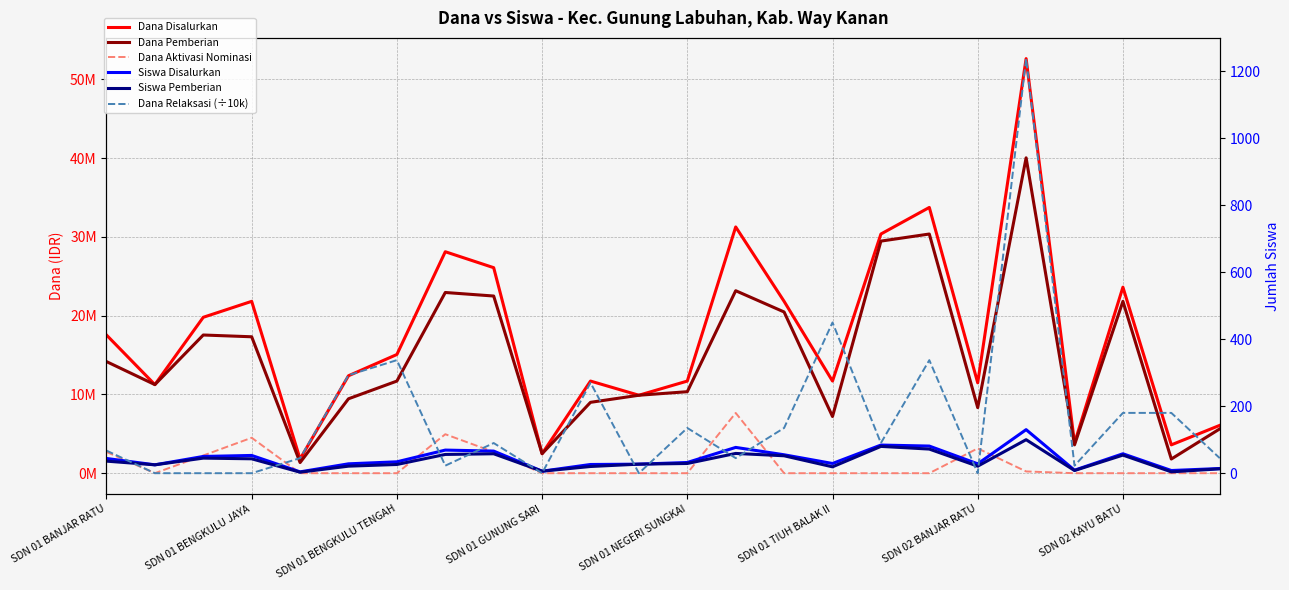

True or false: Dana Aktivasi Nominasi and Dana Disalurkan cross at least once.

False